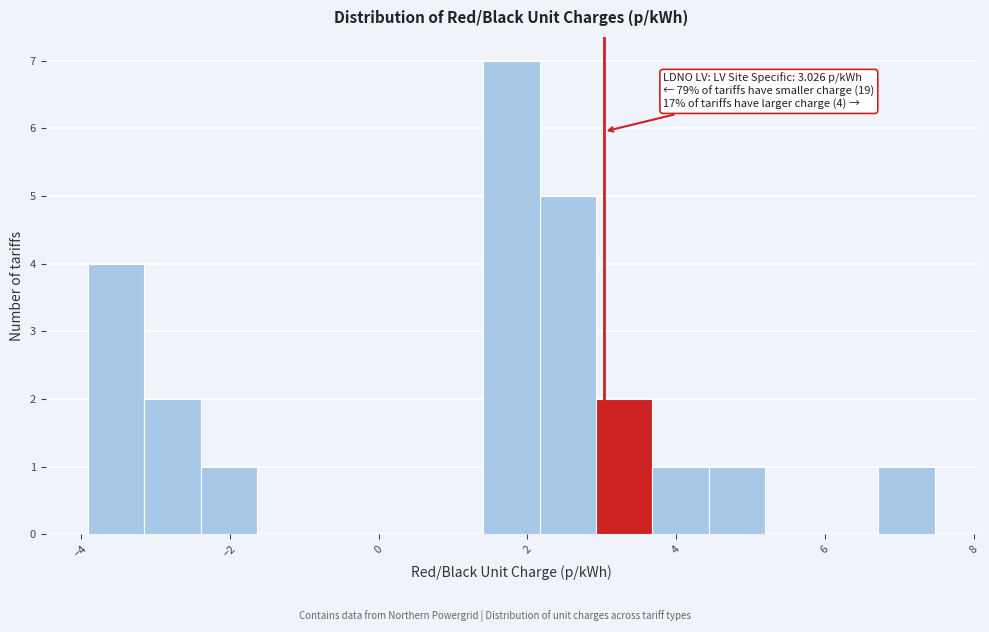

Read against the x-axis, roughly where is the centre of the tallest bar?

1.8